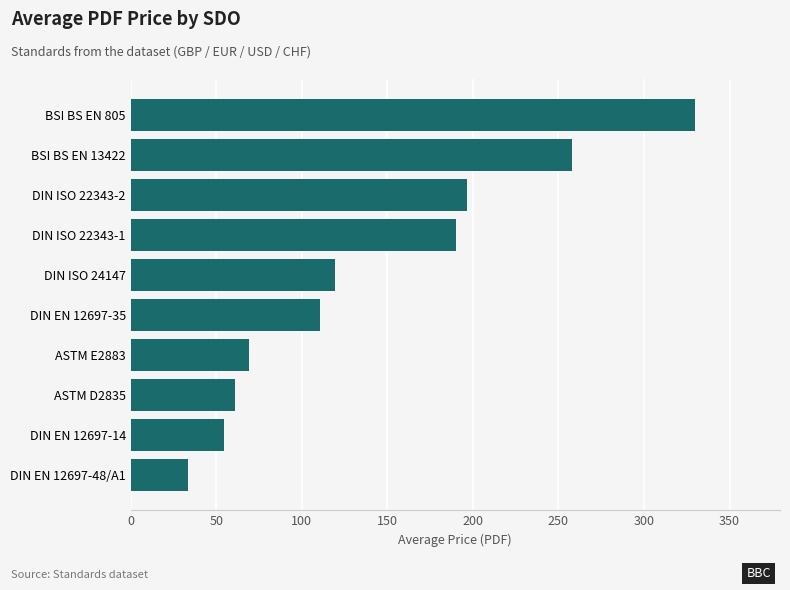

Which has a higher value, DIN EN 12697-35 or ASTM D2835?

DIN EN 12697-35